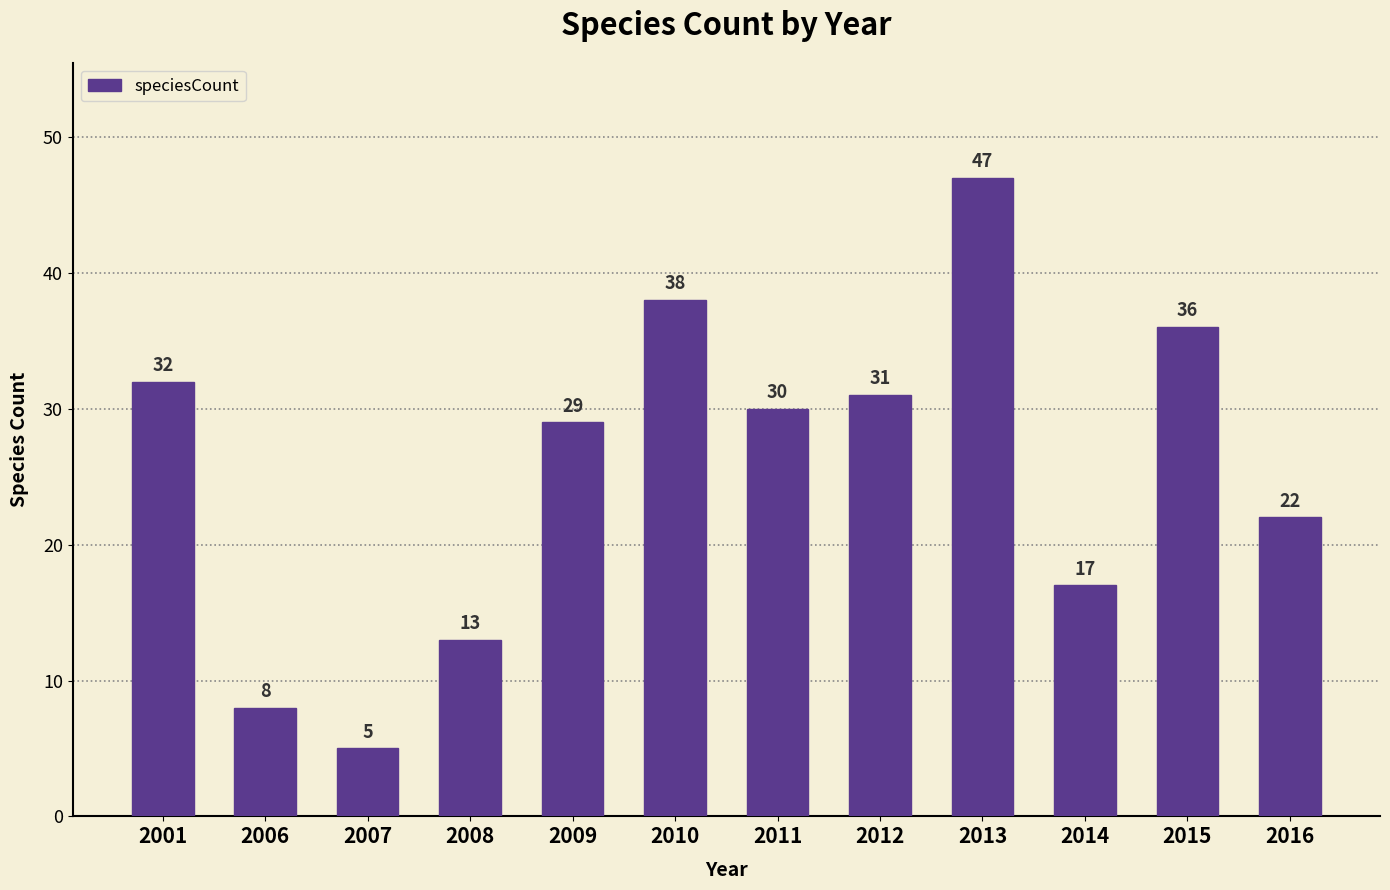

What is the change in value from 2008 to 2010?

+25